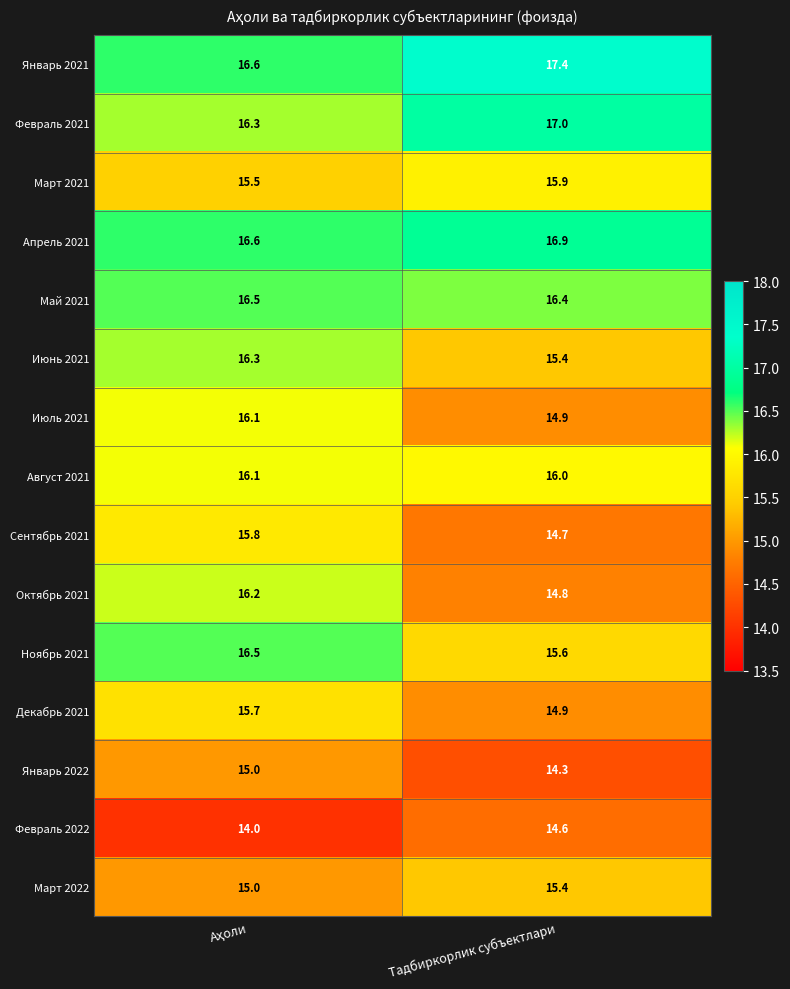

What is the difference between the maximum and minimum values in the Июль 2021 series?

1.2